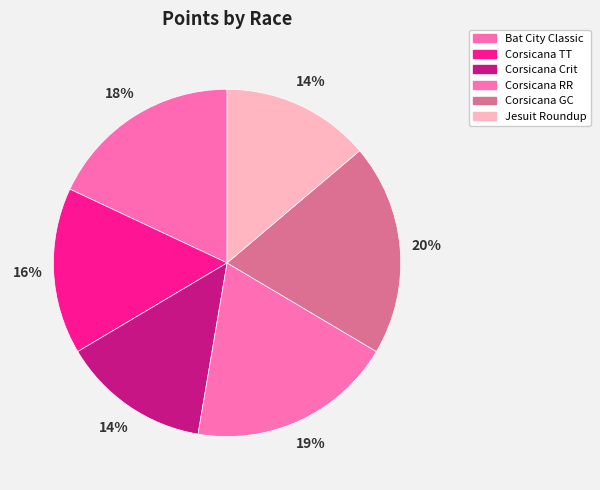

How many segments does this pie chart have?

6